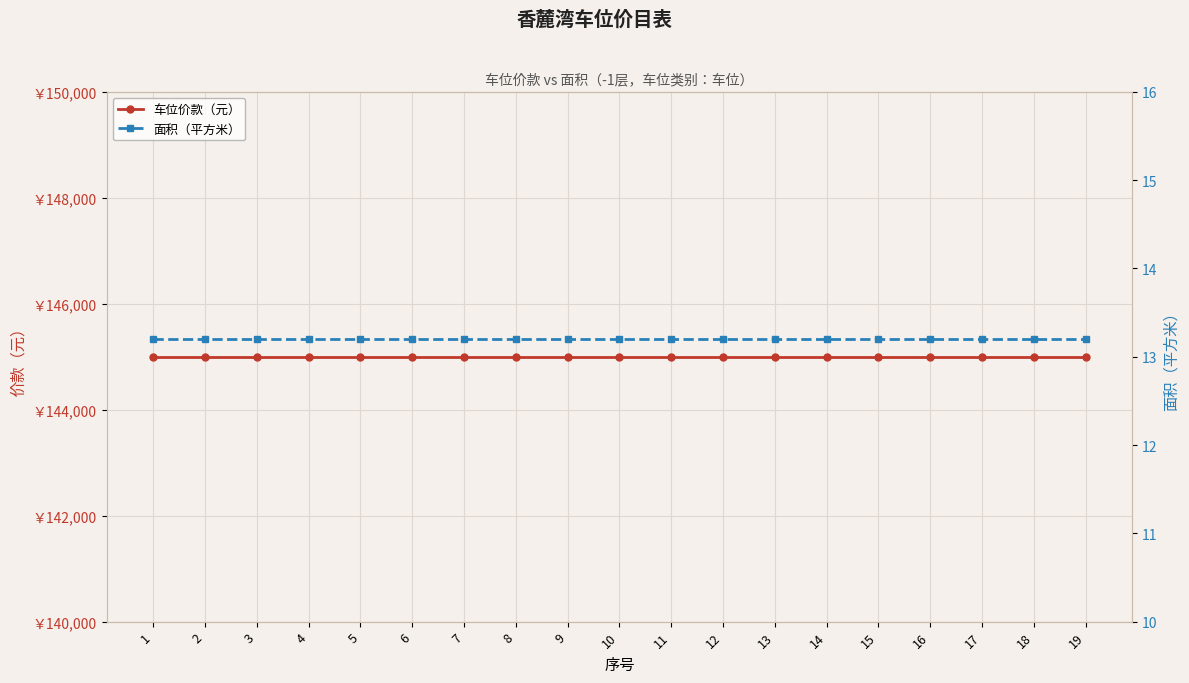

At which label does 车位价款（元） reach its peak?

1